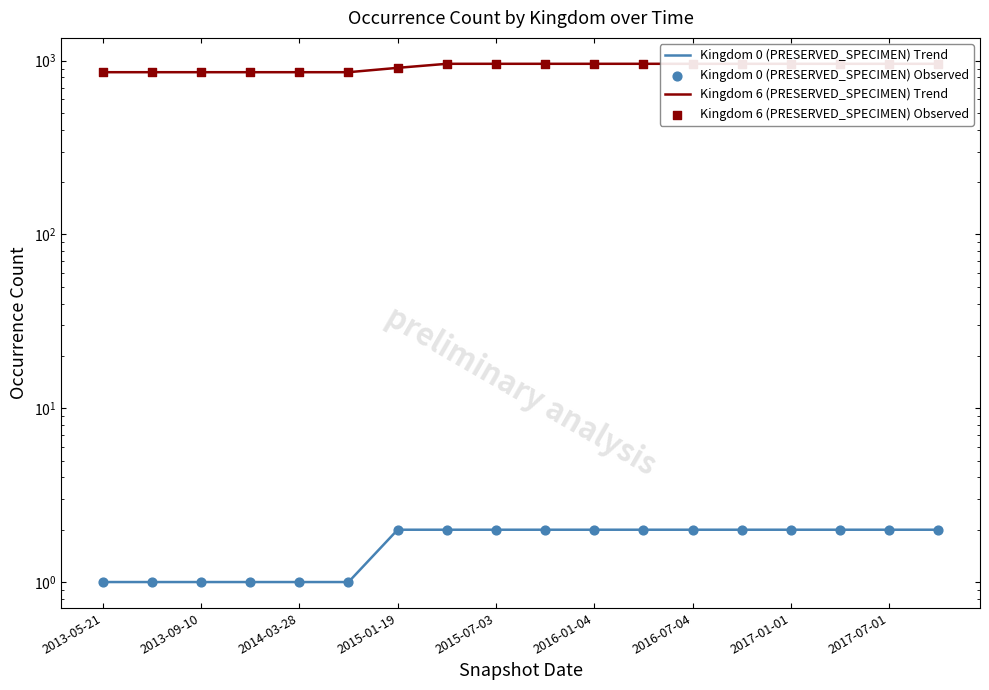

Which series contains the highest Y value?

Kingdom 6 (PRESERVED_SPECIMEN) Trend